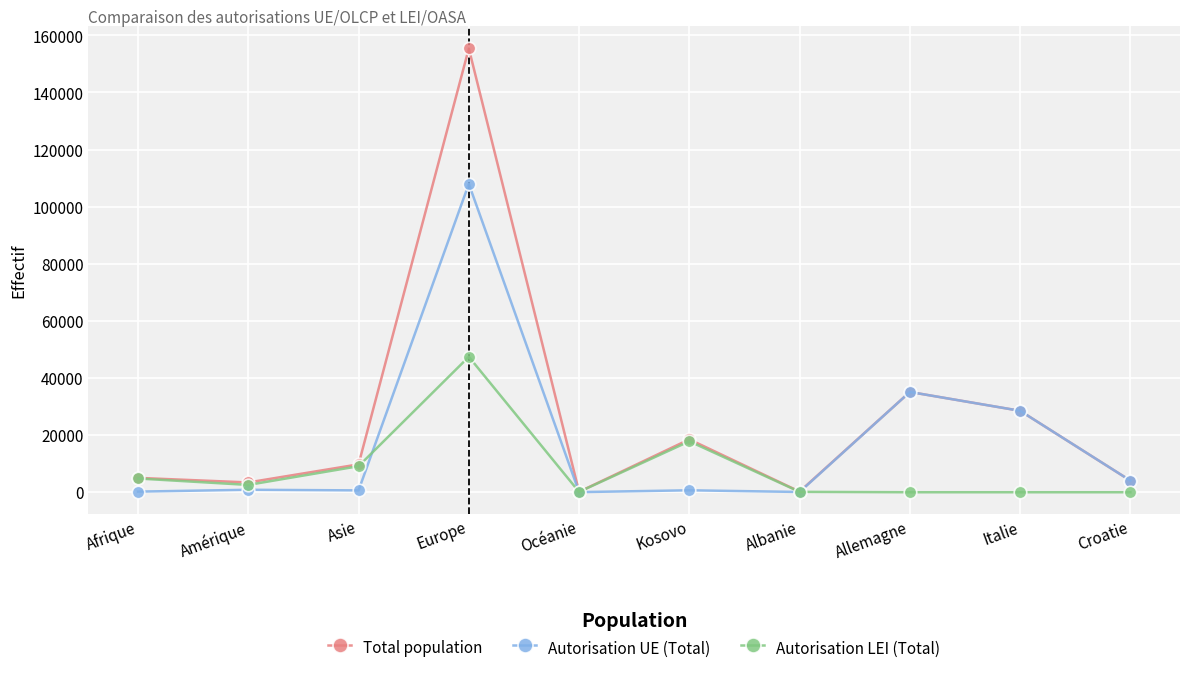

True or false: Total population has a value of 5029 at Afrique.

True